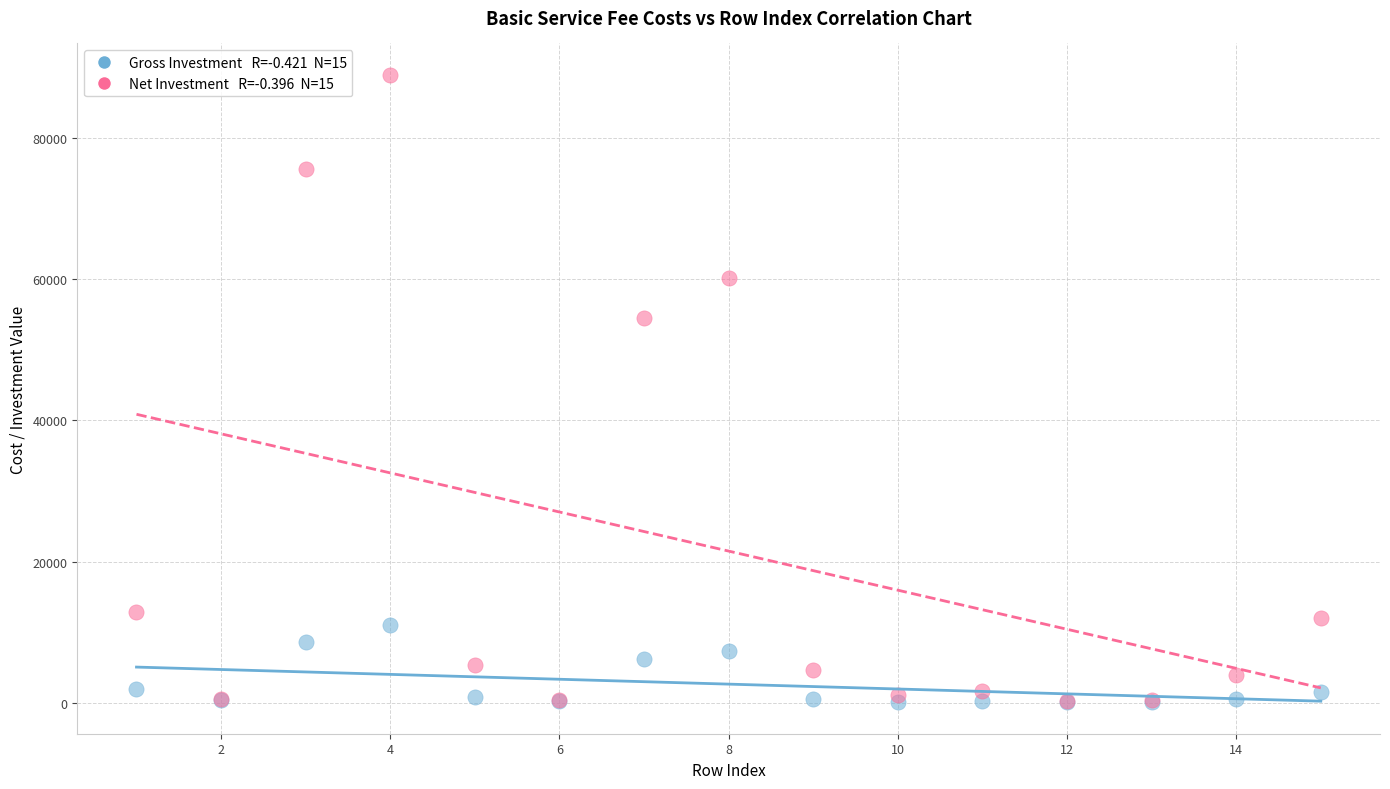

Across all series, what Y value is closest to 44494?

54520.8